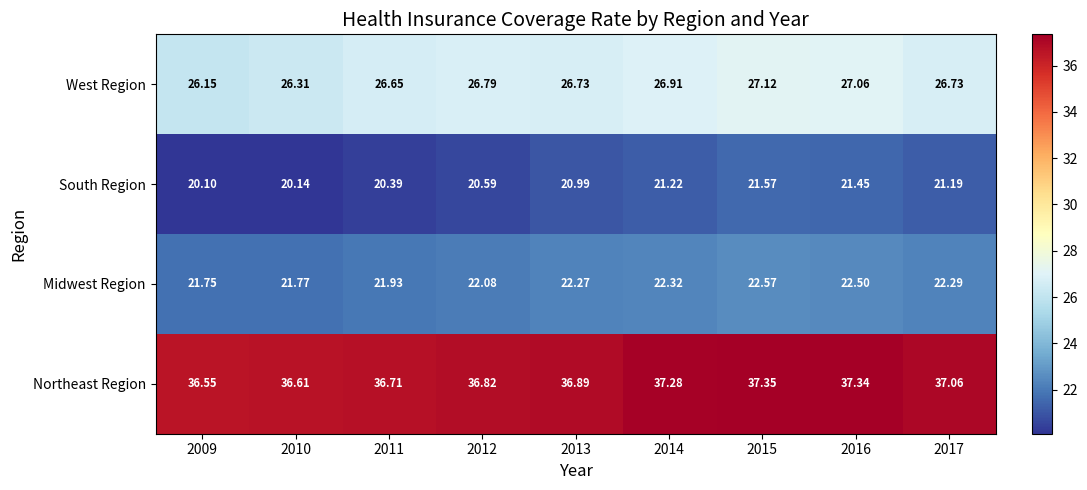

Which series has the largest total across all categories?

Northeast Region